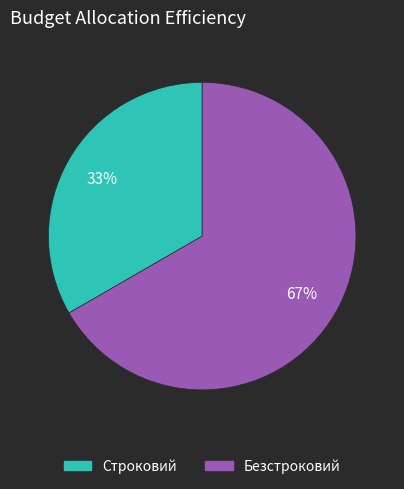

Which category has the biggest portion of the pie?

Безстроковий